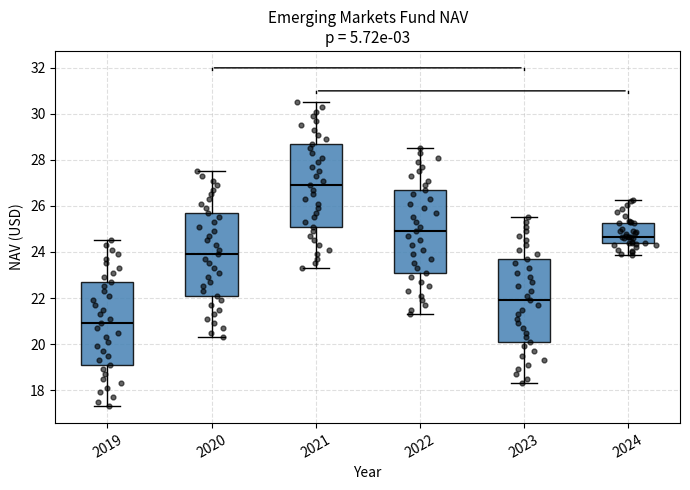

Which box's median line is the lowest?

2019